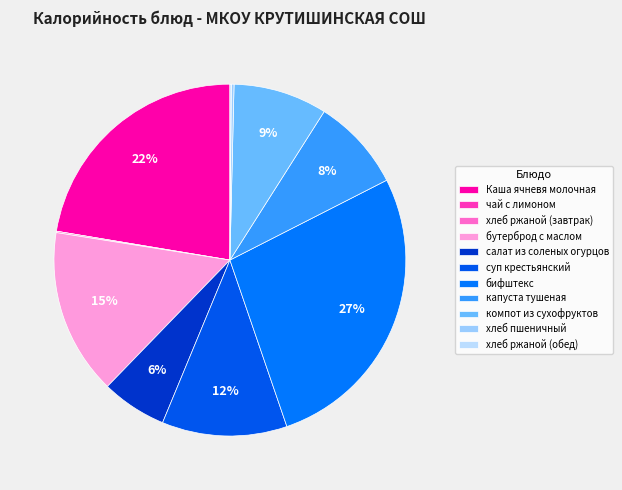

What is the smallest slice in the pie chart?

чай с лимоном